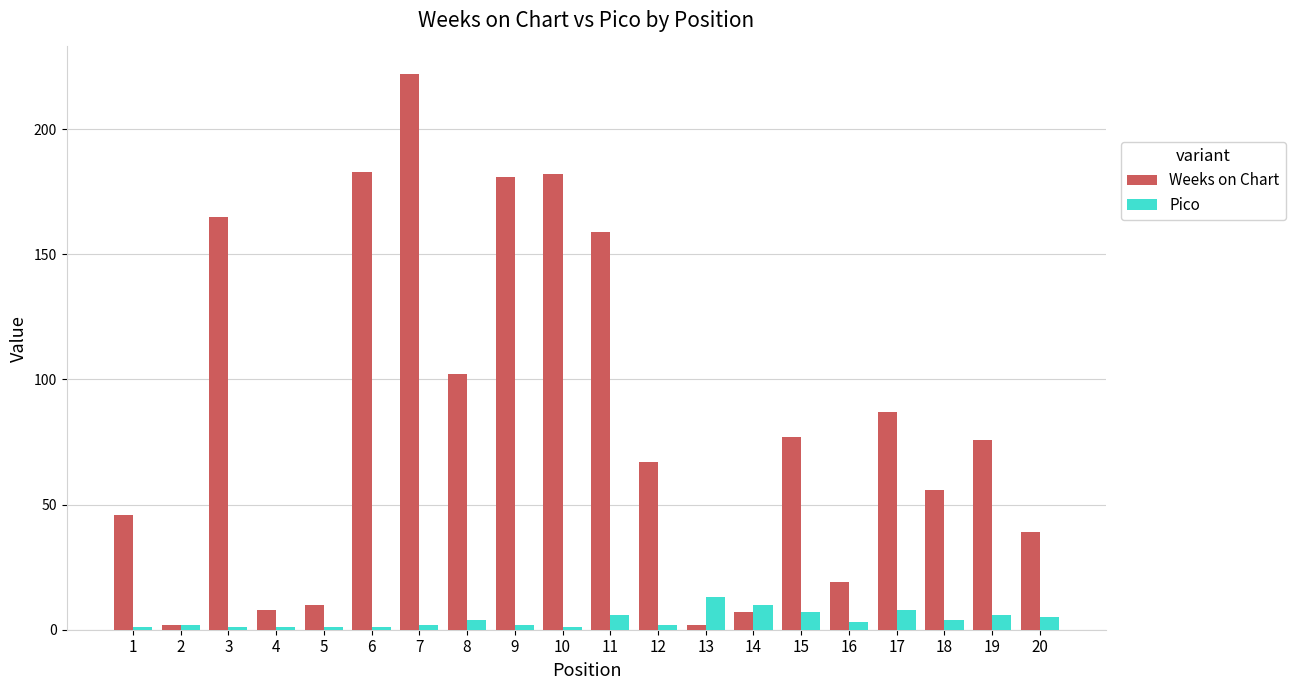

How many bars are there in total?

40